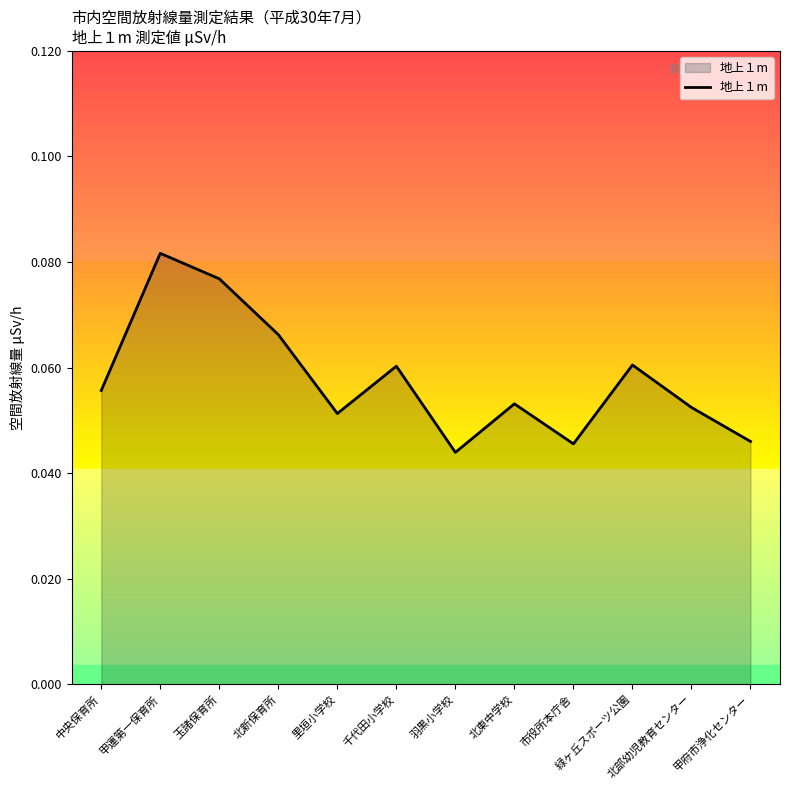

Which category has the highest value across all series?

甲運第一保育所